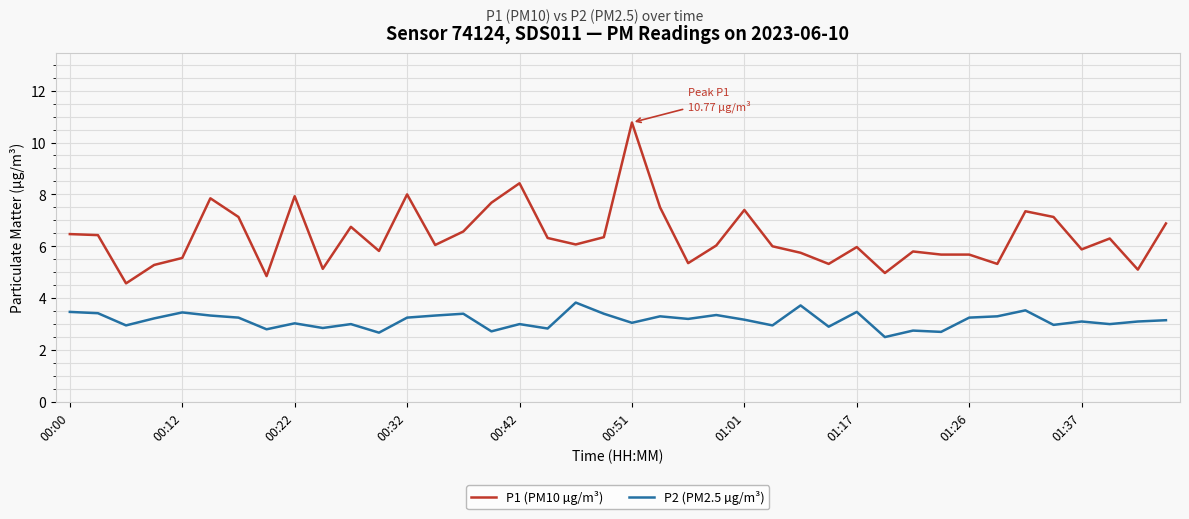

What is the sum of all P2 (PM2.5 µg/m³) values?

125.7